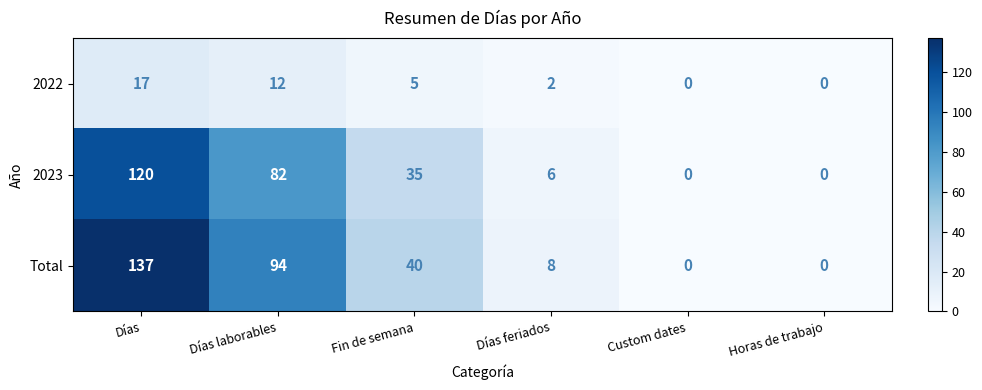

At which category is the sum across all series the highest?

Días